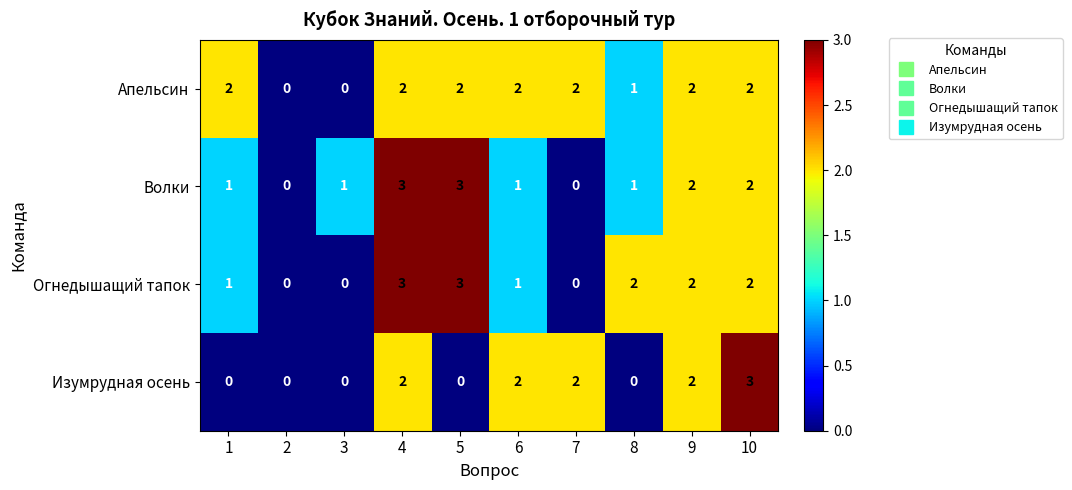

Is it true that Изумрудная осень equals -2 at 8?

False